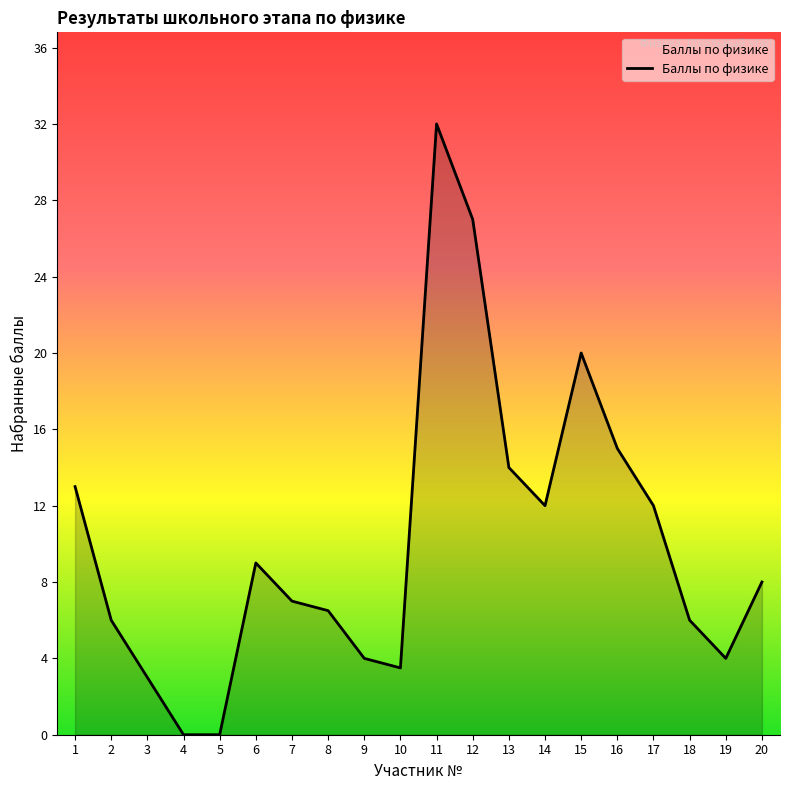

Reading left to right, transcribe all the data shown in this chart.

13.0	6.0	3.0	0.0	0.0	9.0	7.0	6.5	4.0	3.5	32.0	27.0	14.0	12.0	20.0	15.0	12.0	6.0	4.0	8.0